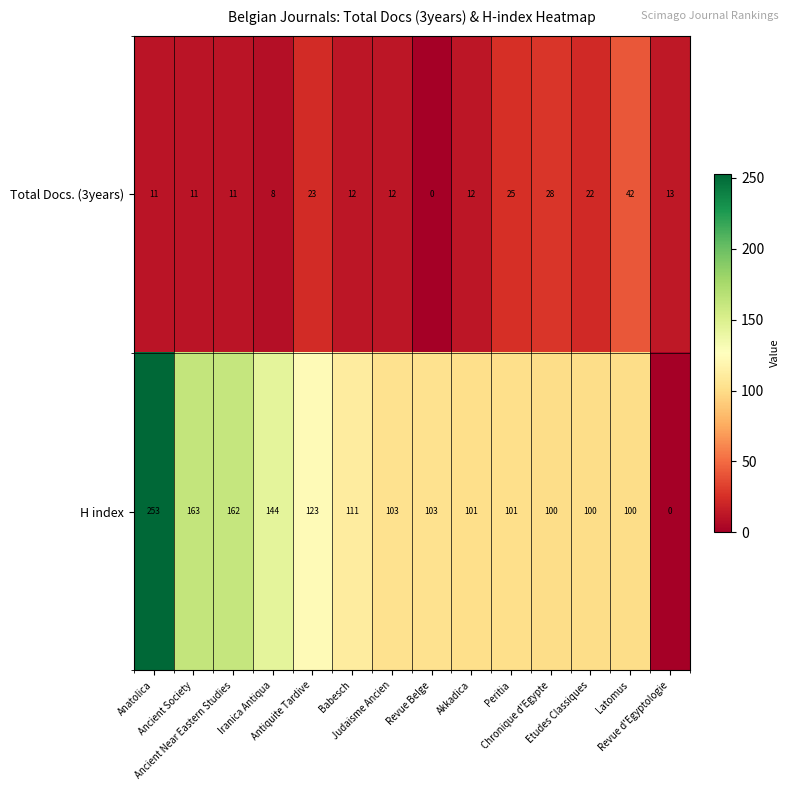

What is the difference between the second highest and minimum values in the H index series?

163